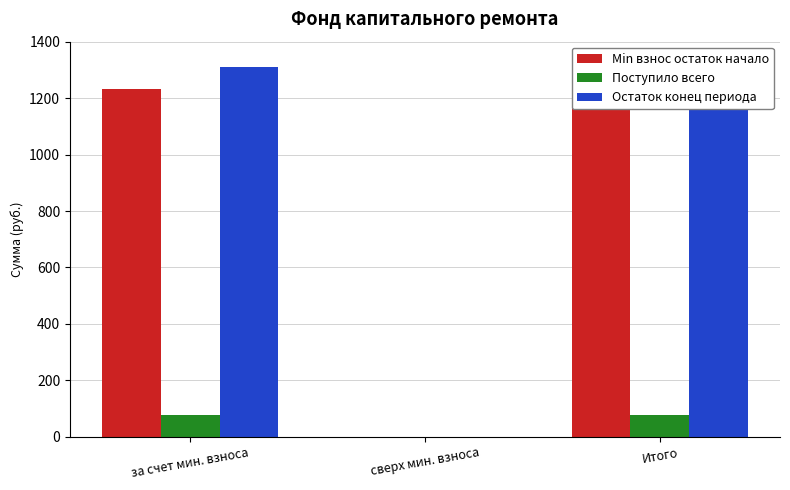

Which series has the largest range (max minus min)?

Остаток конец периода